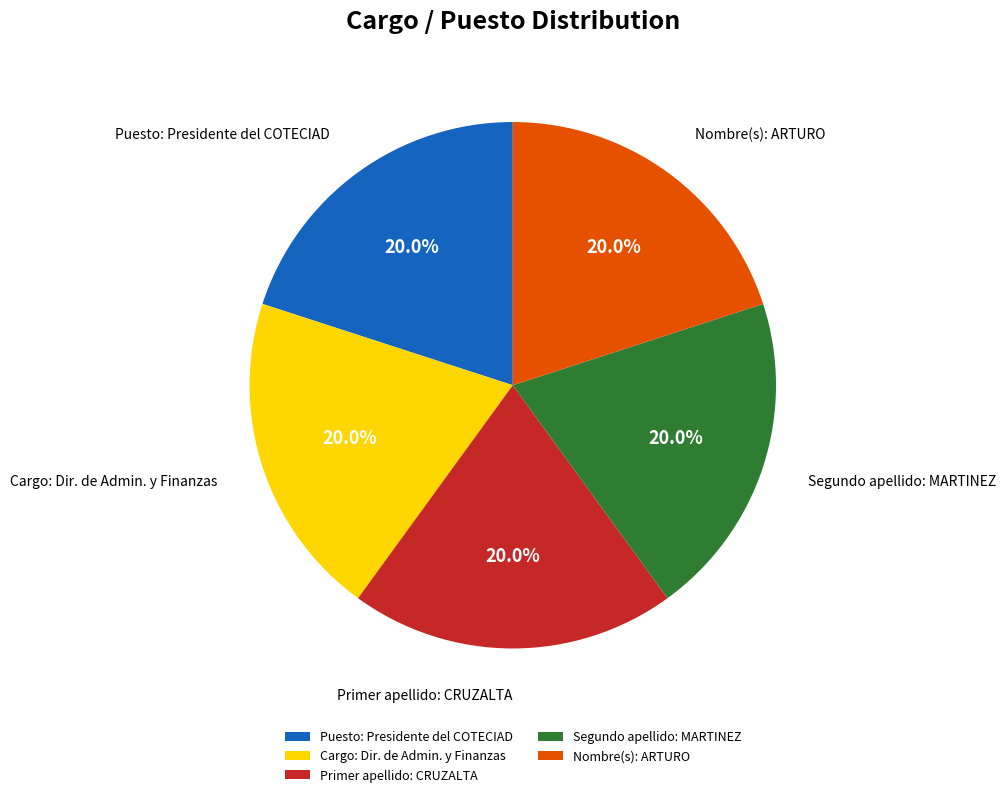

Approximately how many times larger is the value at Primer apellido: CRUZALTA compared to Segundo apellido: MARTINEZ?

1.0